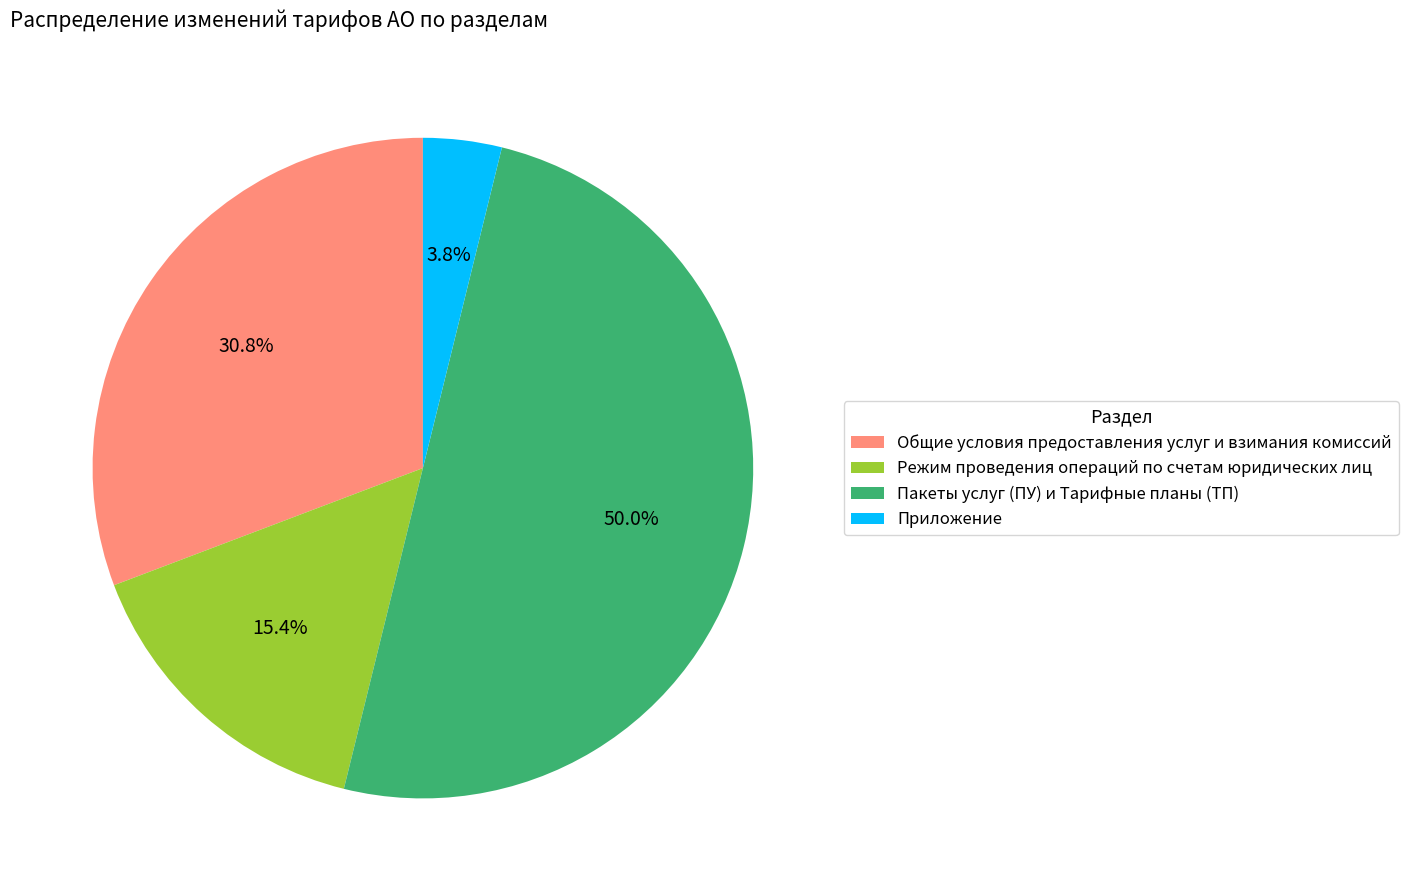

Count the number of slices in the pie.

4